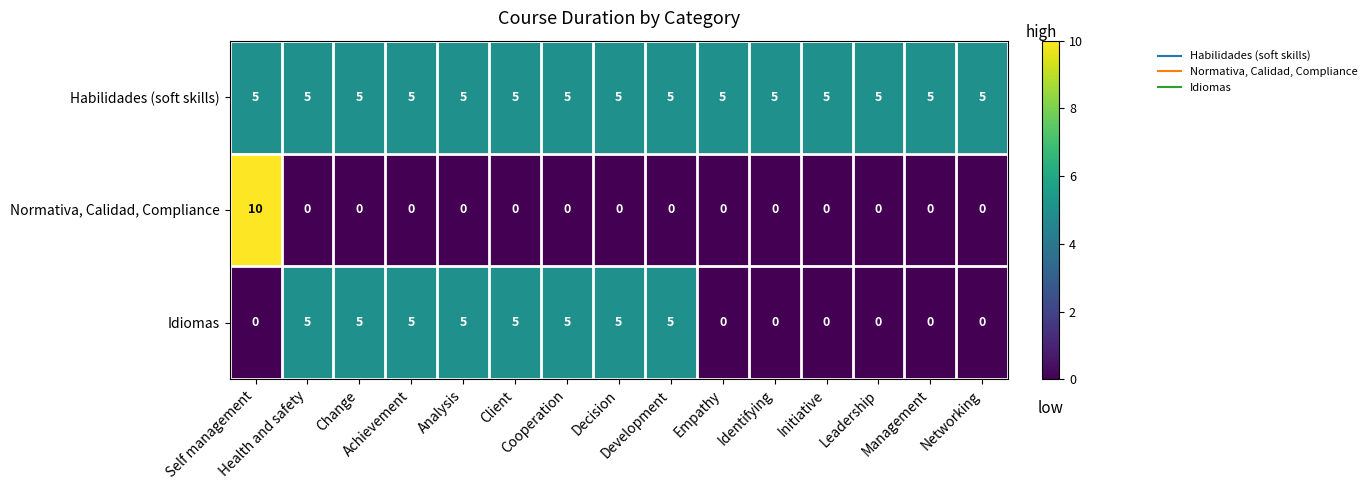

Rank the series by their average value, from lowest to highest.

Normativa, Calidad, Compliance, Idiomas, Habilidades (soft skills)